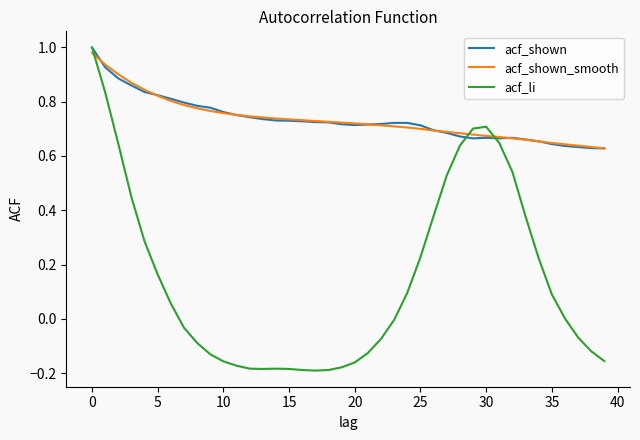

True or false: acf_shown and acf_shown_smooth intersect in this chart.

True